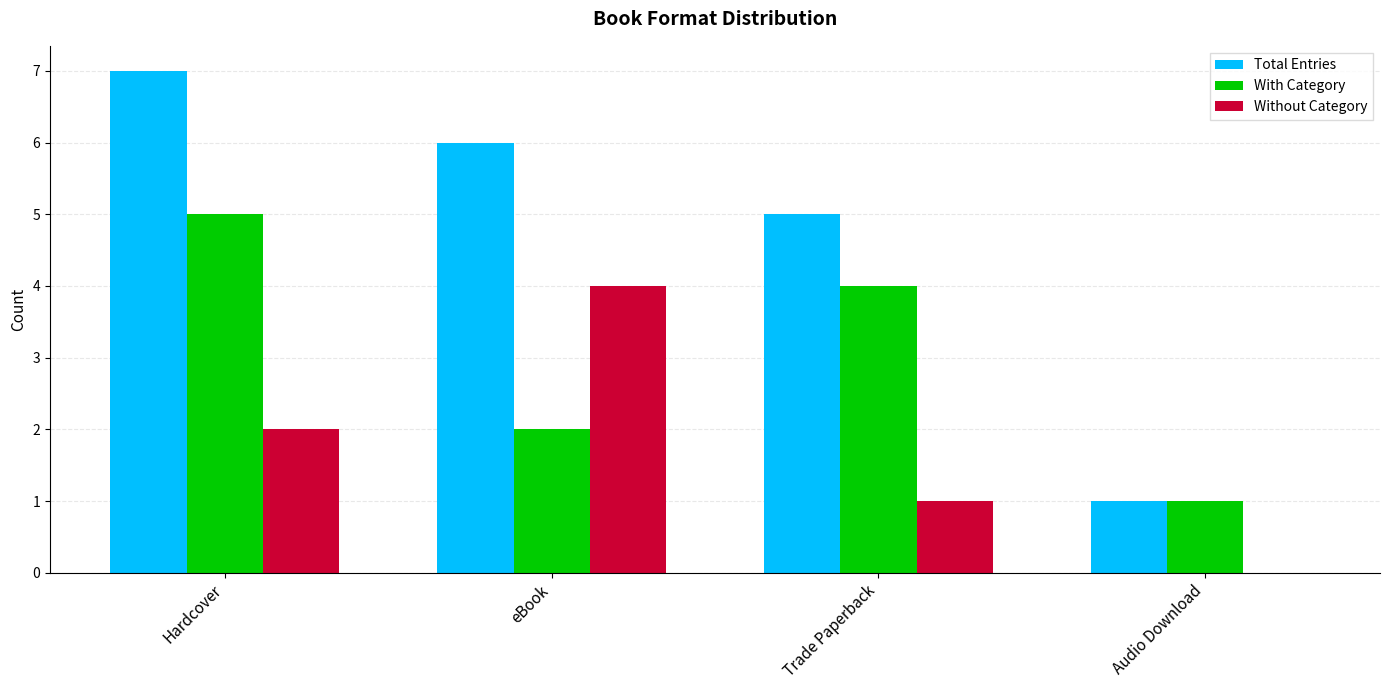

What is the maximum value for Without Category?

4